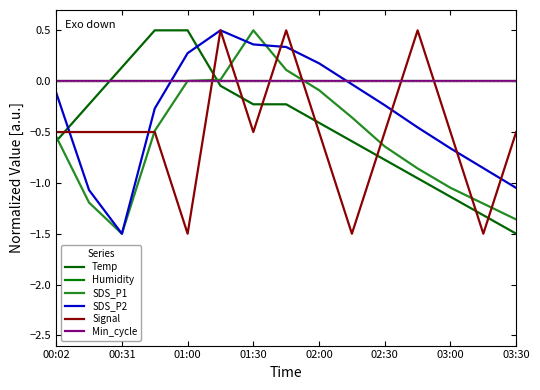

Reading right to left, transcribe all the data shown in this chart.

Temp: -1.5	-1.3	-1.1	-1.0	-0.8	-0.6	-0.4	-0.2	-0.2	-0.0	0.5	0.5	0.1	-0.2	-0.6
Humidity: -0.0	-0.0	-0.0	-0.0	-0.0	-0.0	-0.0	-0.0	-0.0	-0.0	-0.0	-0.0	-0.0	-0.0	-0.0
SDS_P1: -1.4	-1.2	-1.0	-0.9	-0.6	-0.4	-0.1	0.1	0.5	0.0	0.0	-0.5	-1.5	-1.2	-0.5
SDS_P2: -1.0	-0.9	-0.7	-0.5	-0.2	-0.0	0.2	0.3	0.4	0.5	0.3	-0.3	-1.5	-1.1	-0.1
Signal: -0.5	-1.5	-0.5	0.5	-0.5	-1.5	-0.5	0.5	-0.5	0.5	-1.5	-0.5	-0.5	-0.5	-0.5
Min_cycle: 0.0	0.0	0.0	0.0	0.0	0.0	0.0	0.0	0.0	0.0	0.0	0.0	0.0	0.0	0.0